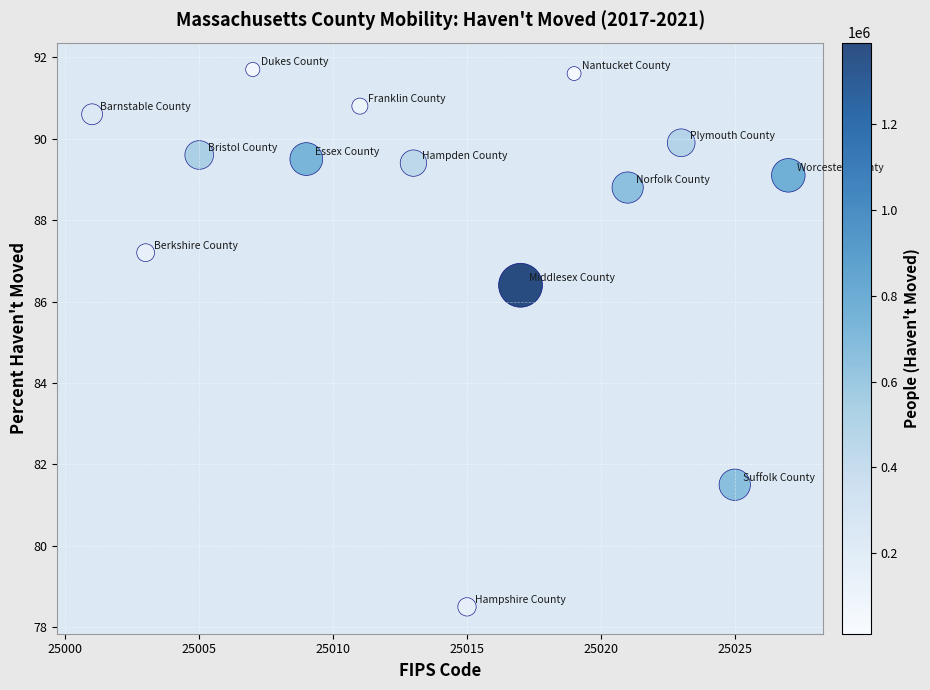

What Y value in the scatter plot is closest to 85?

86.4